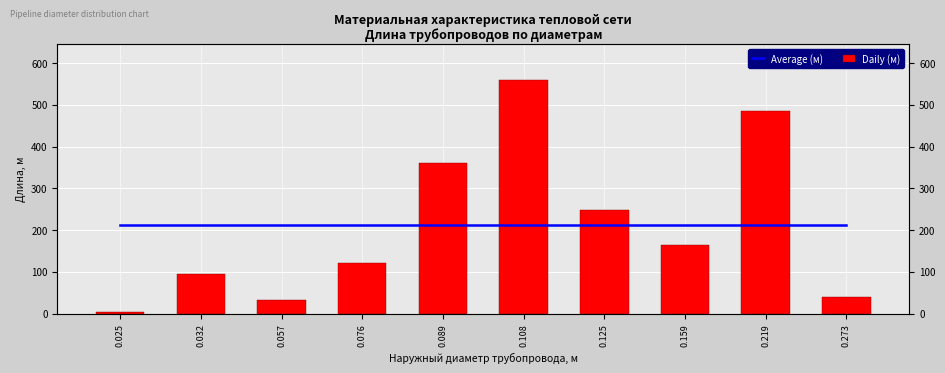

What are all the series names shown in the legend?

Average (м), Daily (м)